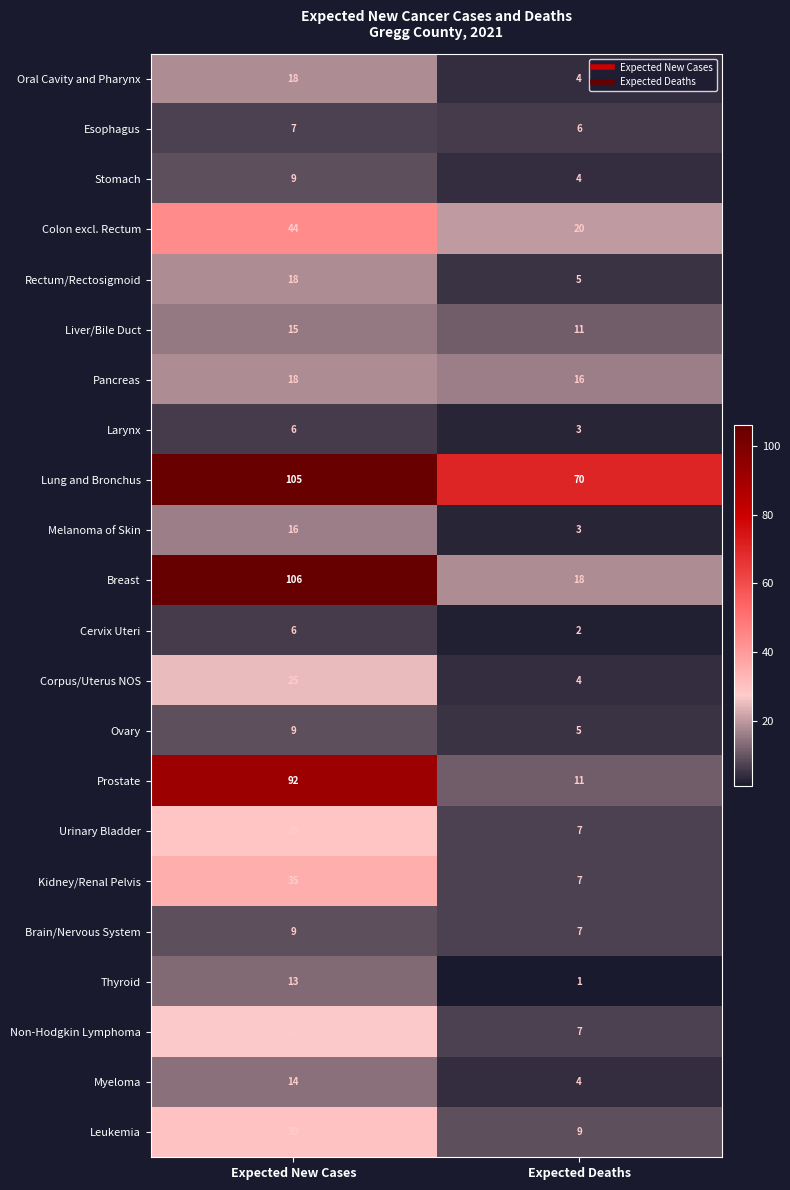

What is the maximum value shown in the chart?

106